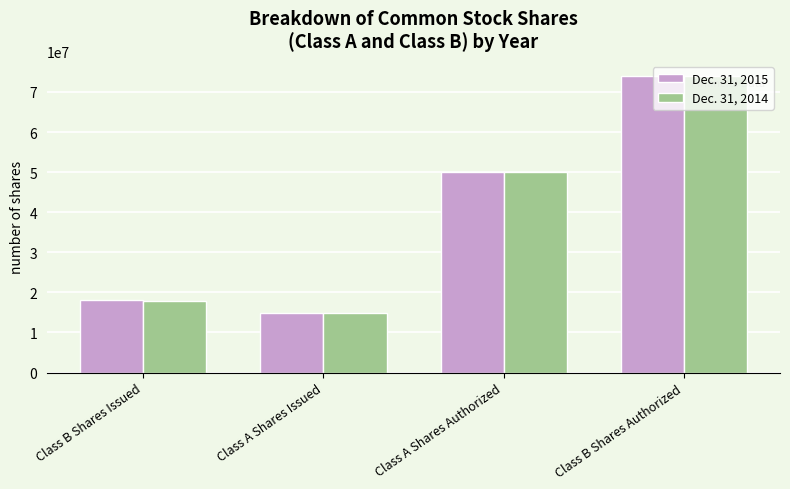

What is the value of the Dec. 31, 2014 bar at the 1st from the left?

17880650